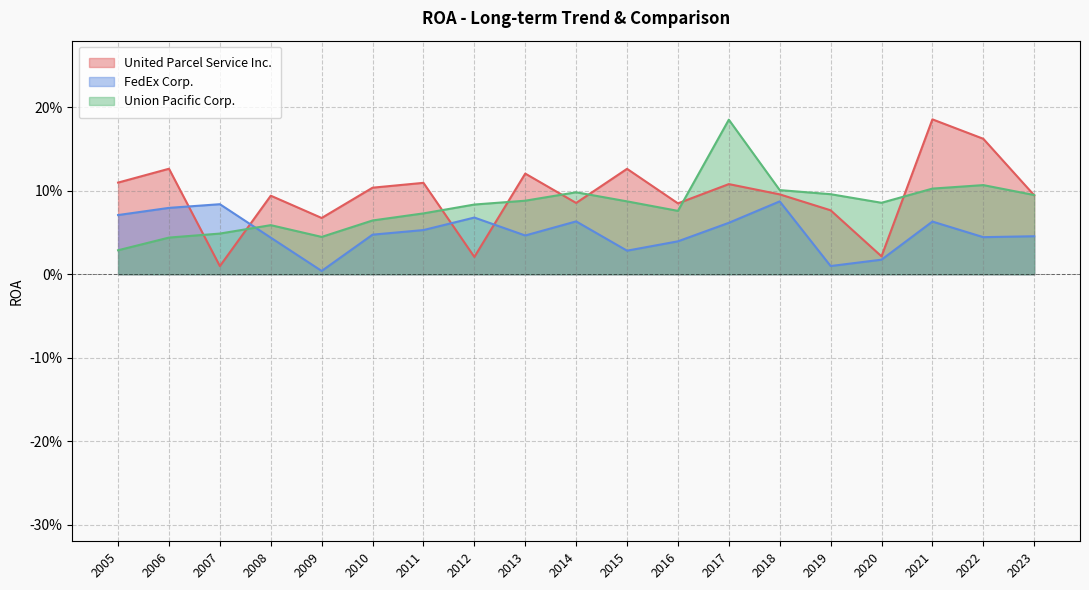

Reading right to left, what are all the values shown in this chart?

United Parcel Service Inc.: 2005=0.1	2006=0.1	2007=0.0	2008=0.1	2009=0.1	2010=0.1	2011=0.1	2012=0.0	2013=0.1	2014=0.1	2015=0.1	2016=0.1	2017=0.1	2018=0.1	2019=0.1	2020=0.0	2021=0.2	2022=0.2	2023=0.1
FedEx Corp.: 2005=0.1	2006=0.1	2007=0.1	2008=0.0	2009=0.0	2010=0.0	2011=0.1	2012=0.1	2013=0.0	2014=0.1	2015=0.0	2016=0.0	2017=0.1	2018=0.1	2019=0.0	2020=0.0	2021=0.1	2022=0.0	2023=0.0
Union Pacific Corp.: 2005=0.0	2006=0.0	2007=0.0	2008=0.1	2009=0.0	2010=0.1	2011=0.1	2012=0.1	2013=0.1	2014=0.1	2015=0.1	2016=0.1	2017=0.2	2018=0.1	2019=0.1	2020=0.1	2021=0.1	2022=0.1	2023=0.1